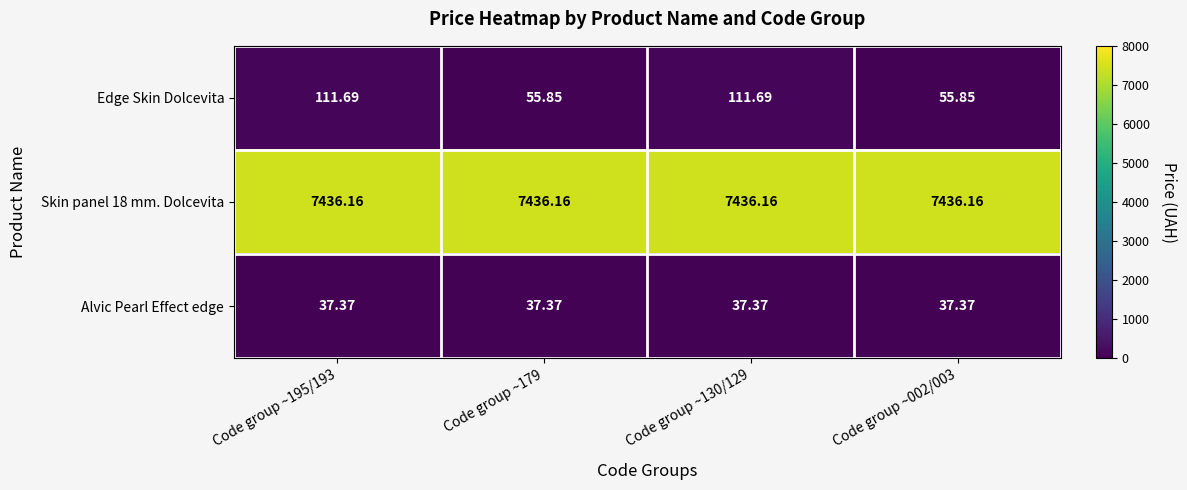

What is the greatest value displayed?

7436.2